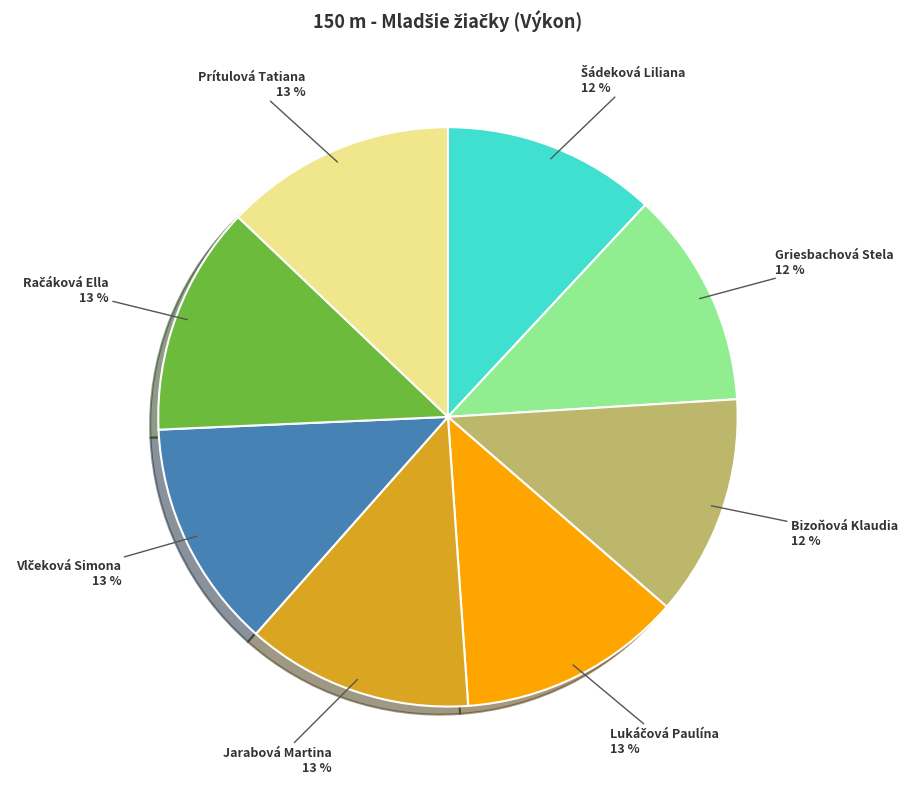

Is there a majority slice in this chart?

No